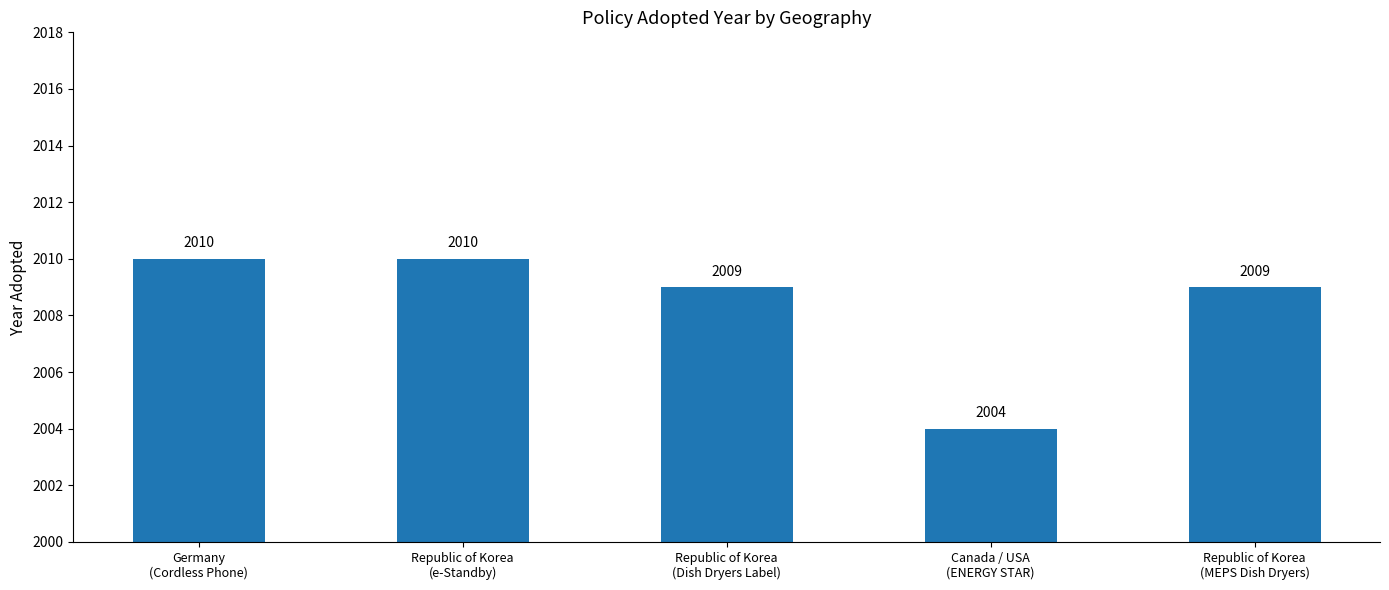

Between Germany
(Cordless Phone) and Republic of Korea
(Dish Dryers Label), which is larger?

Germany
(Cordless Phone)